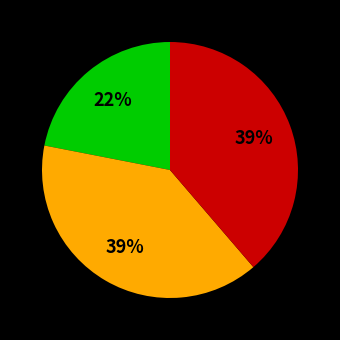

Is there a majority slice in this chart?

No